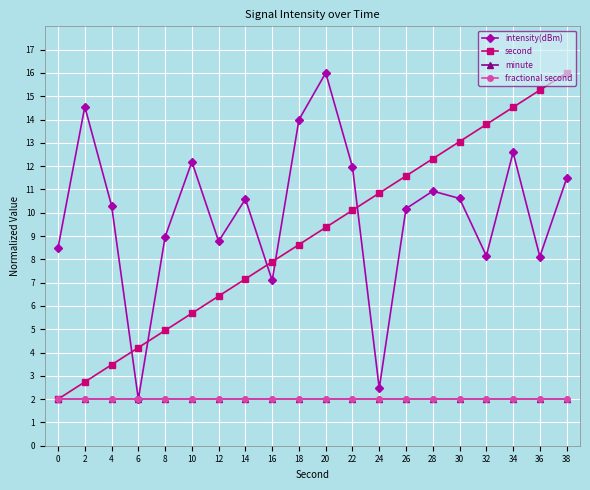

What is the value of the intensity(dBm) point at the 17th from the left?

8.2